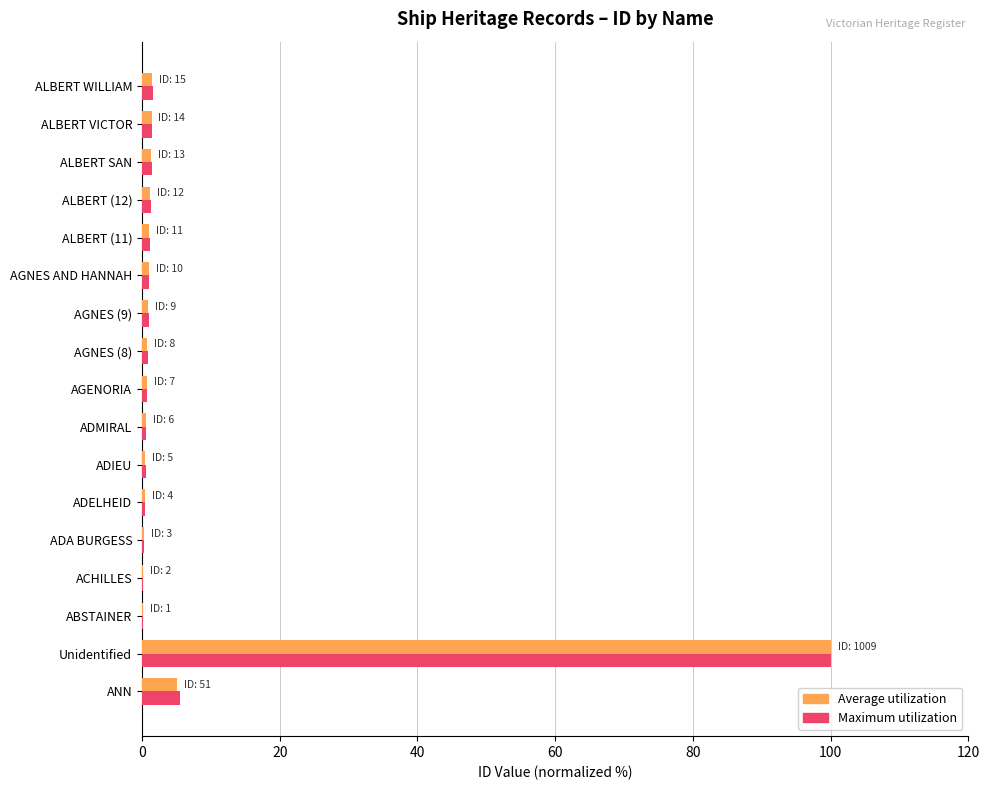

What is the total value across all series at Unidentified?

200.0